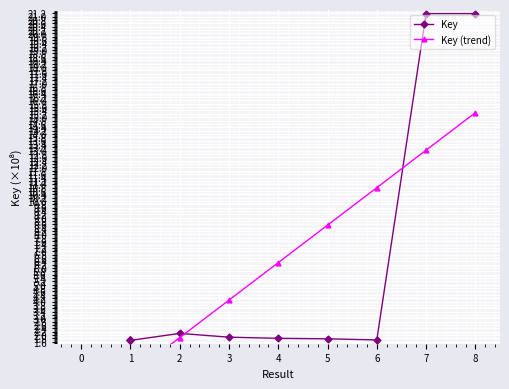

Does the chart display data point markers on the line(s)?

Yes